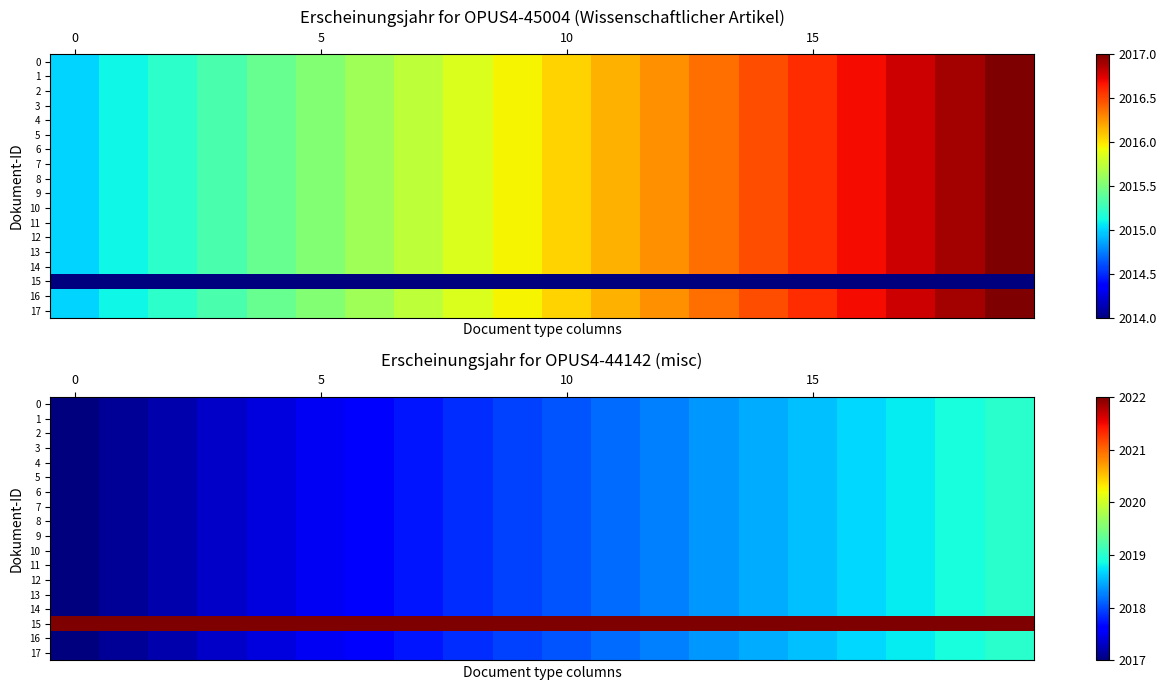

What is the total value across all series at 6?

36321.7